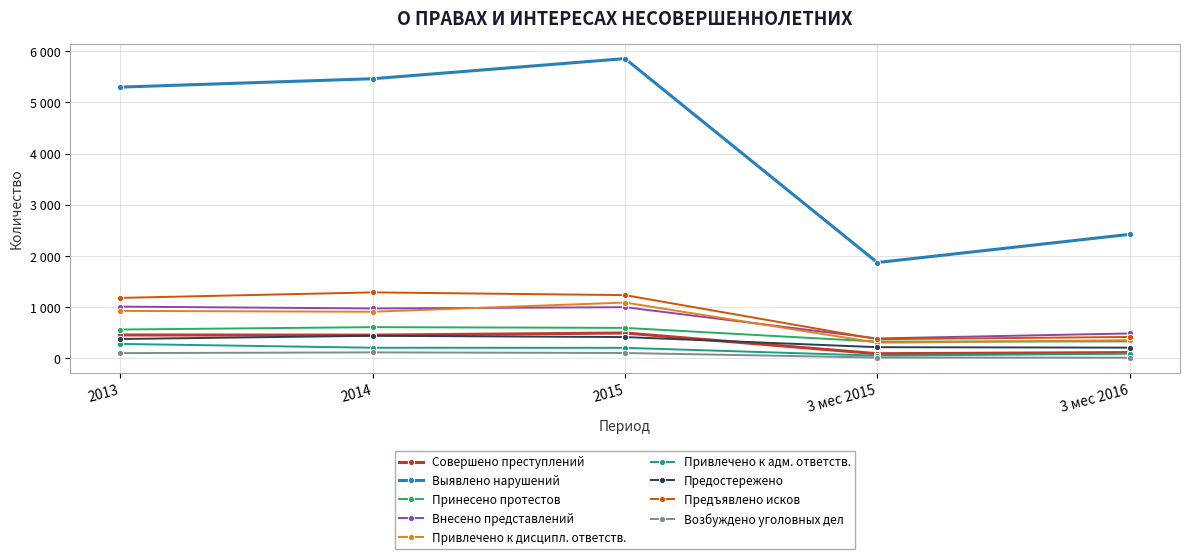

Which series has the largest range (max minus min)?

Выявлено нарушений